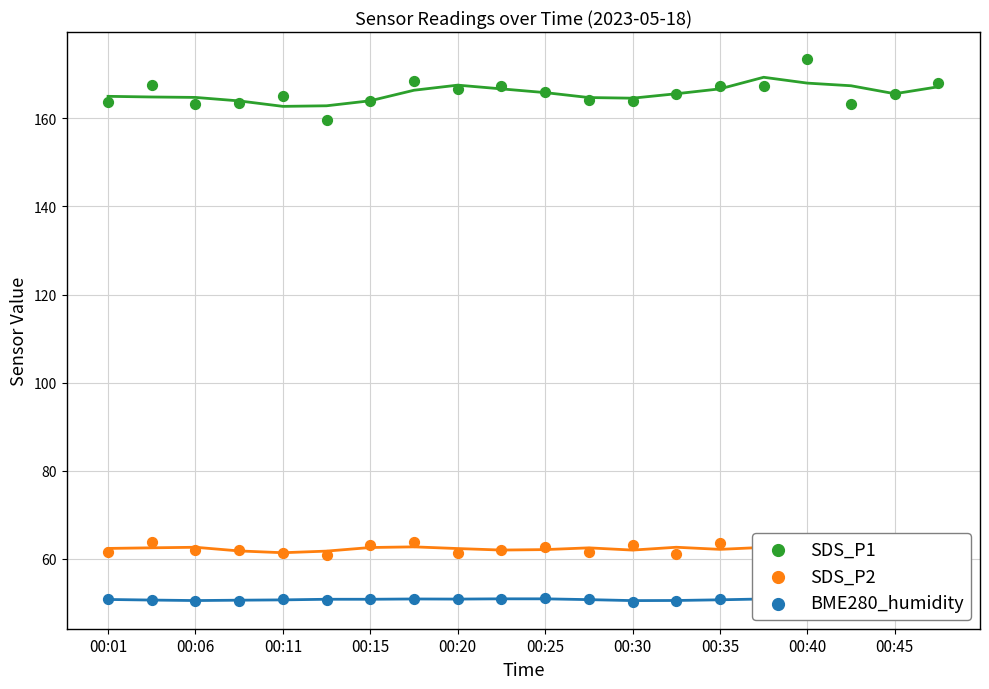

Is the value of SDS_P2 at 00:01 greater than the value of SDS_P1 at 13?

No